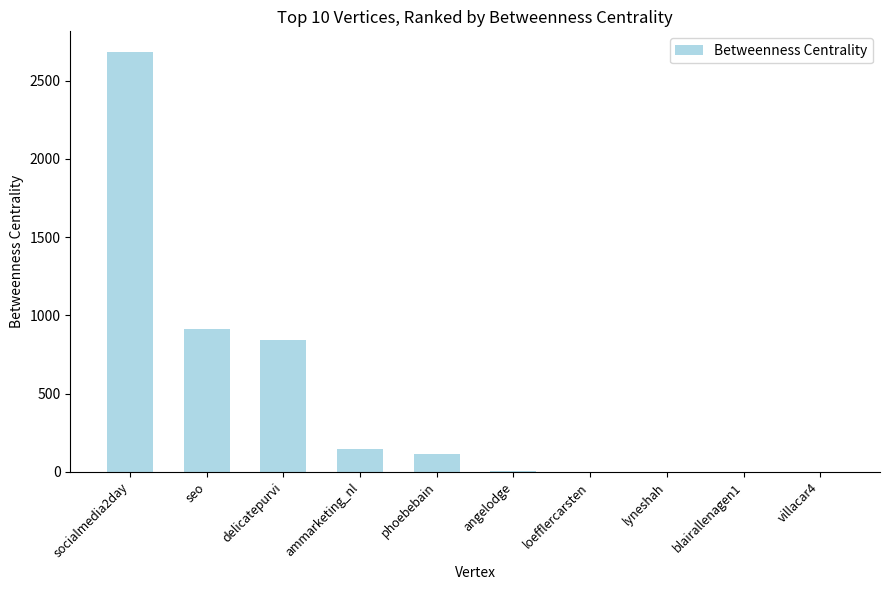

What is the sum of all values?

4698